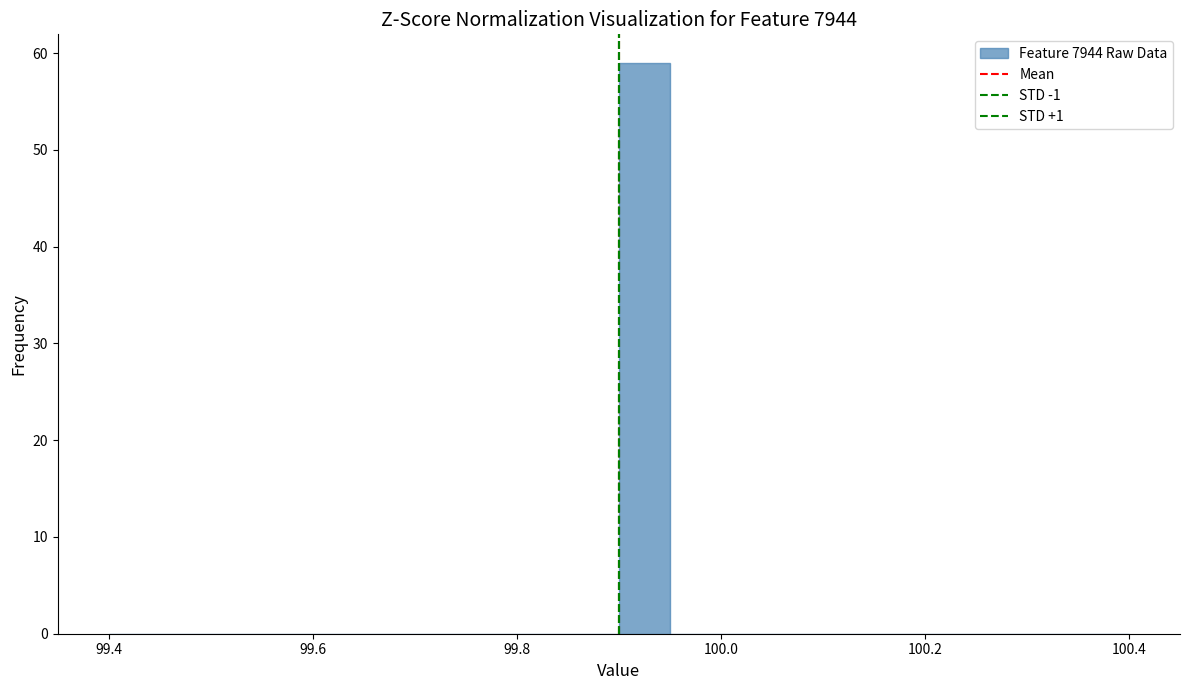

Around what value on the x-axis is the tallest bar? Give the approximate position of its centre, as read against the axis.

99.92